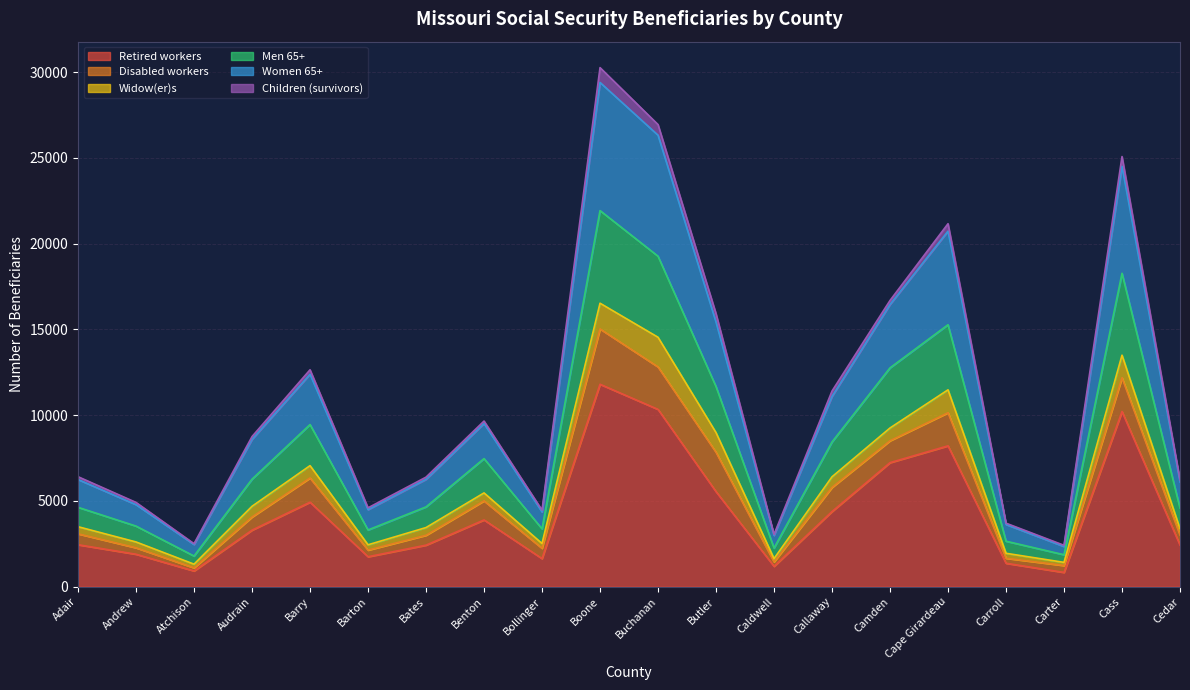

The Retired workers series shows 1370 at Carroll. True or false?

True